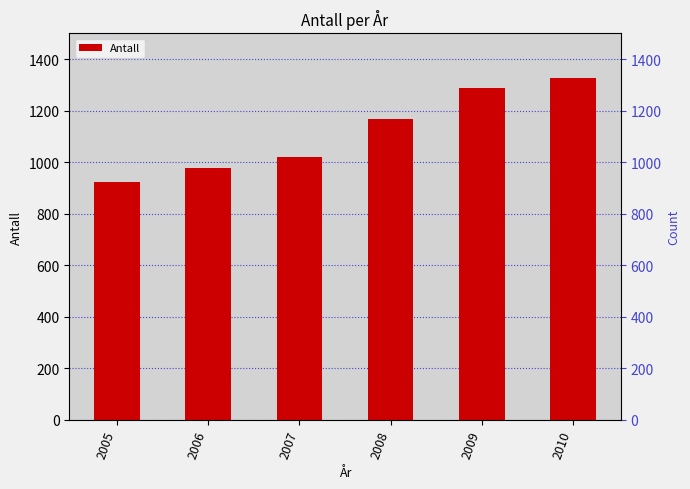

List the labels in order of value, smallest first.

2005, 2006, 2007, 2008, 2009, 2010